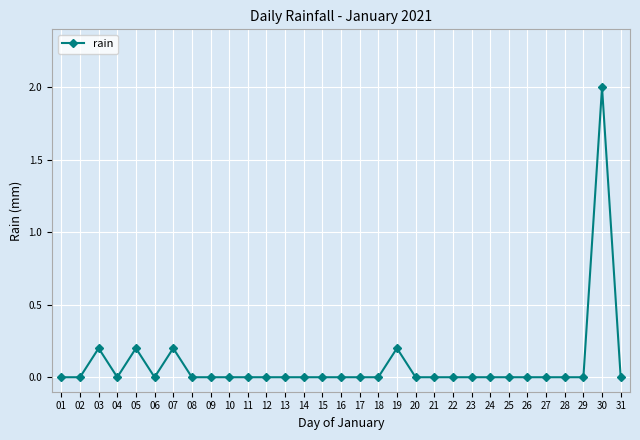

What is the change in value from 16 to 30?

+2.0